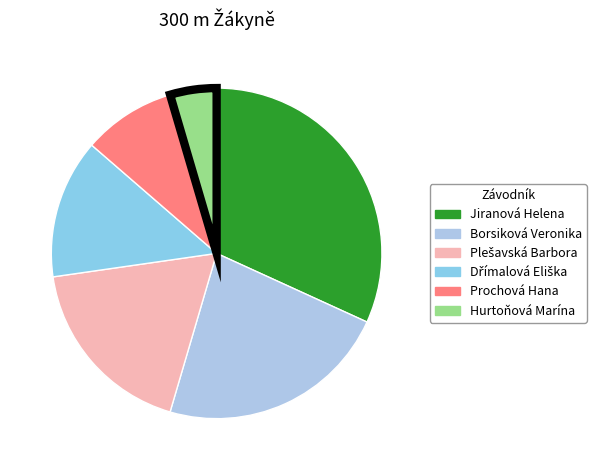

What is the smallest slice in the pie chart?

Hurtoňová Marína